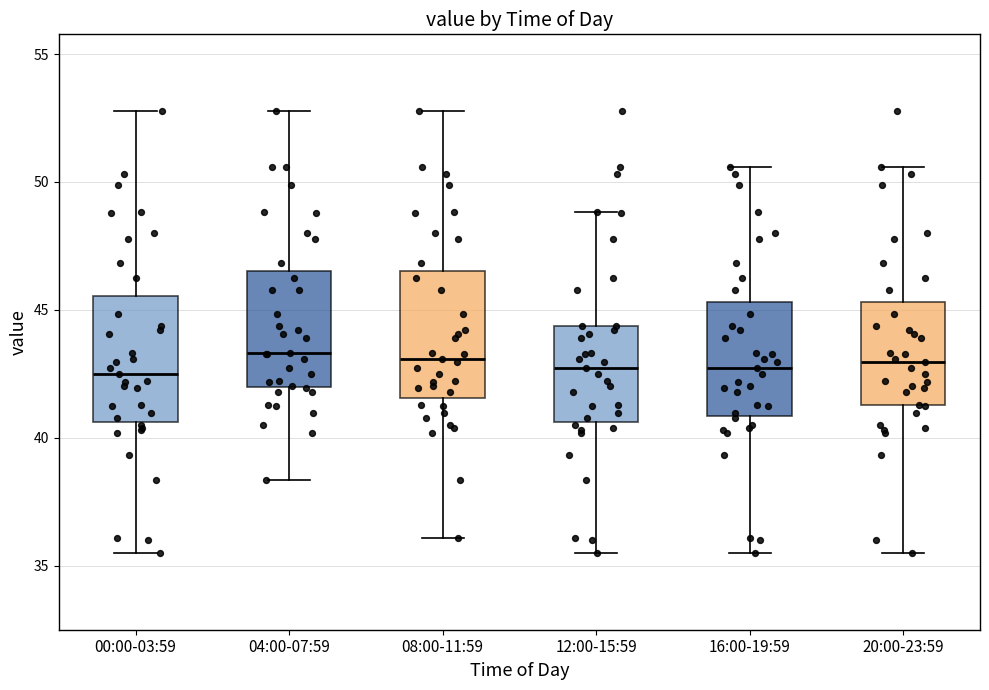

Where does the upper whisker of the box for 20:00-23:59 end on the y-axis? The values are not printed on the chart, so give them approximately, as read against the axis.

50.5